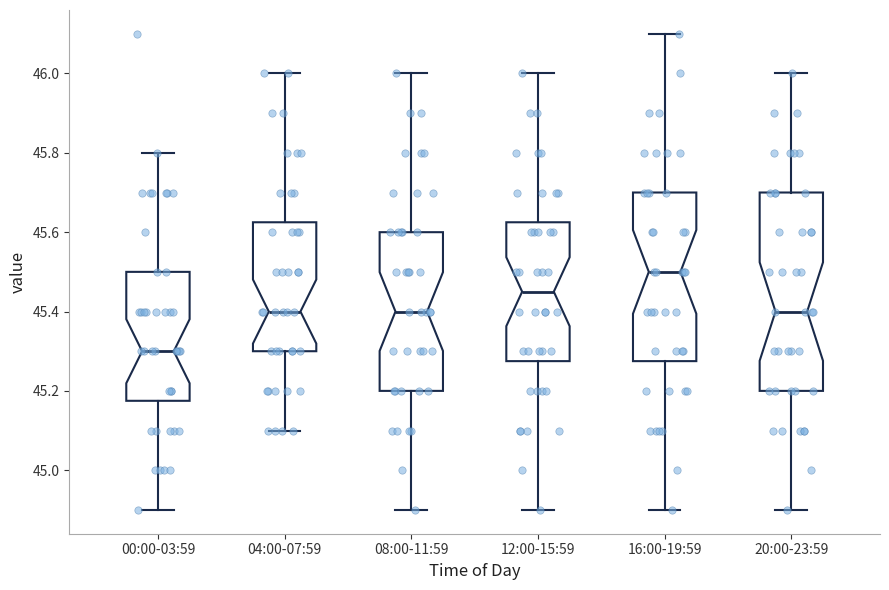

Reading left to right, transcribe this box plot: for each box, give where its median line is, the range the box spans, and where its two whiskers end, as read against the y-axis. The values are not printed on the chart, so give them approximately, as read against the axis.

00:00-03:59: median 45.30, box 45.18 to 45.50, whiskers 44.90 to 45.80
04:00-07:59: median 45.40, box 45.30 to 45.62, whiskers 45.10 to 46.00
08:00-11:59: median 45.40, box 45.20 to 45.60, whiskers 44.90 to 46.00
12:00-15:59: median 45.46, box 45.28 to 45.62, whiskers 44.90 to 46.00
16:00-19:59: median 45.50, box 45.28 to 45.70, whiskers 44.90 to 46.10
20:00-23:59: median 45.40, box 45.20 to 45.70, whiskers 44.90 to 46.00